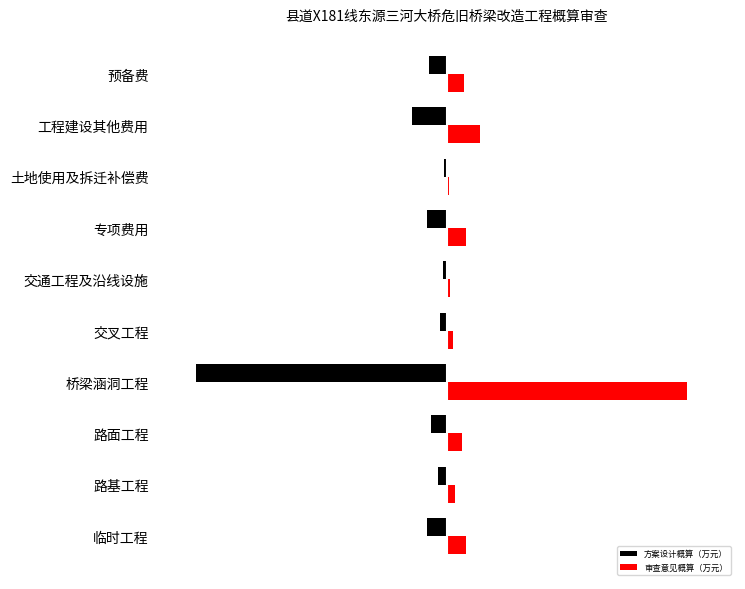

Reading left to right, list all the values displayed in this chart.

方案设计概算（万元）: -31.2	-13.6	-25.4	-403.9	-10.2	-5.9	-31.1	-3.9	-56.5	-29.1
审查意见概算（万元）: 31.1	12.9	24.5	386.7	9.8	5.7	30.7	3.3	53.3	27.9